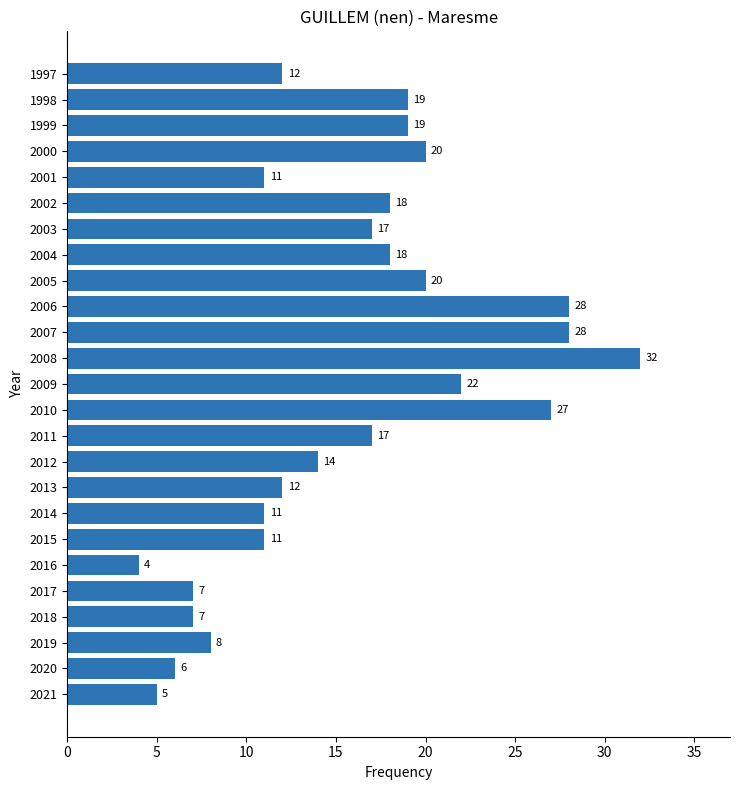

What is the smallest value displayed?

4